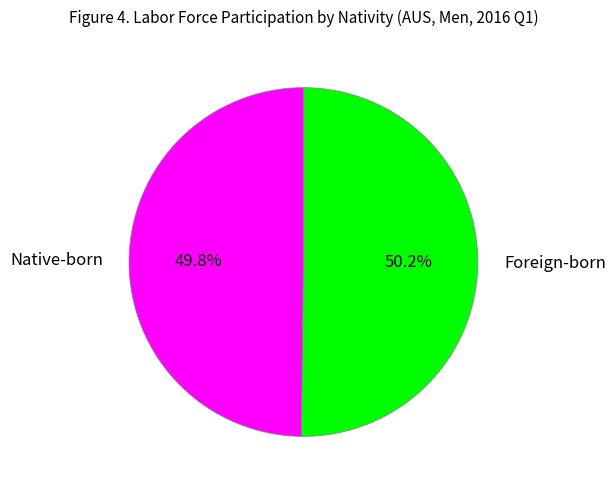

To the nearest percent, what portion does Foreign-born represent?

50%